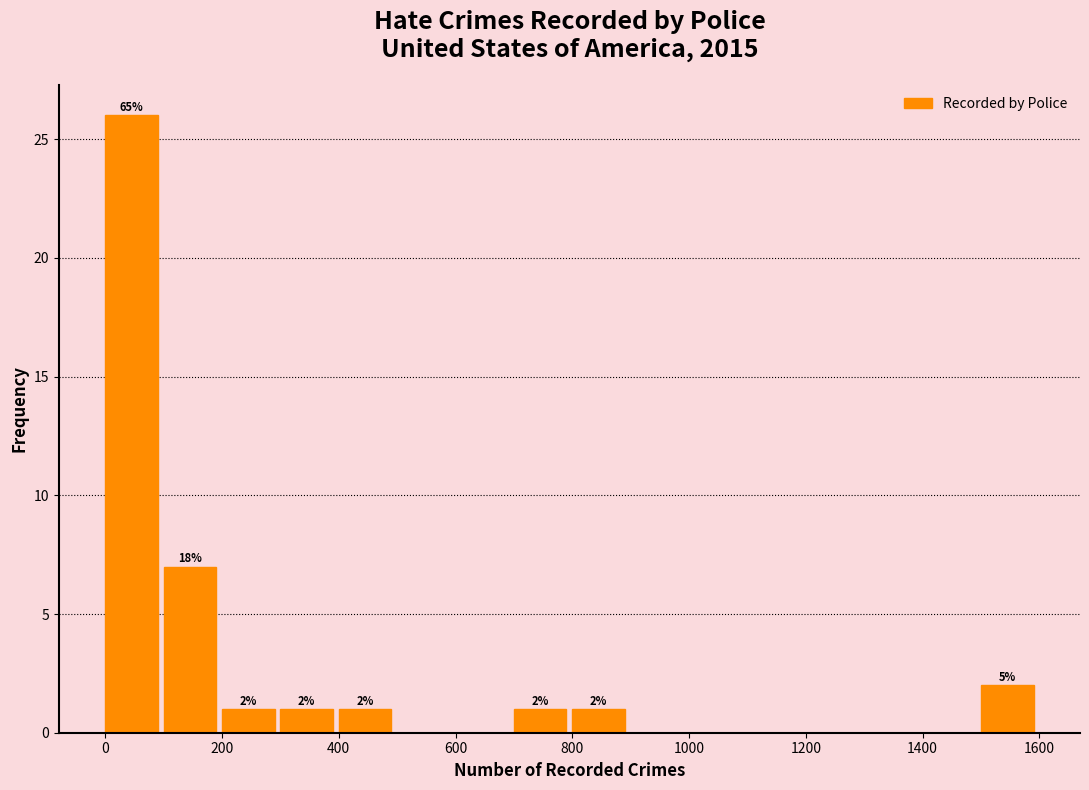

Which range on the x-axis has the tallest bar?

0 to 100